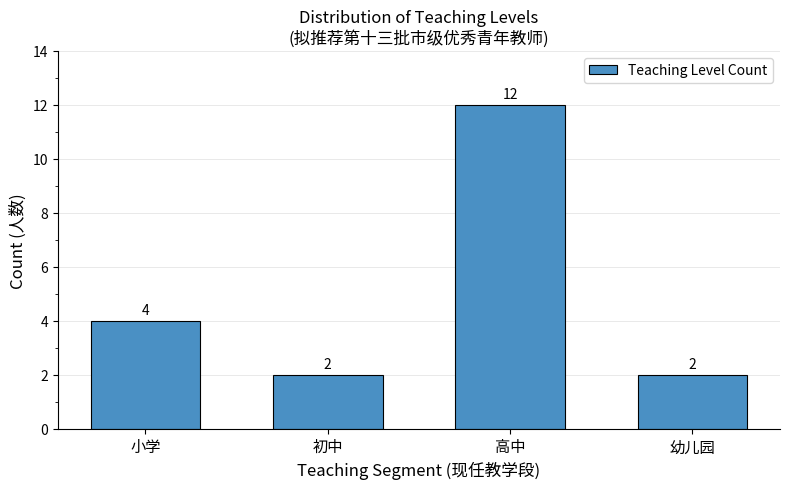

Reading left to right, what are all the values shown in this chart?

4	2	12	2